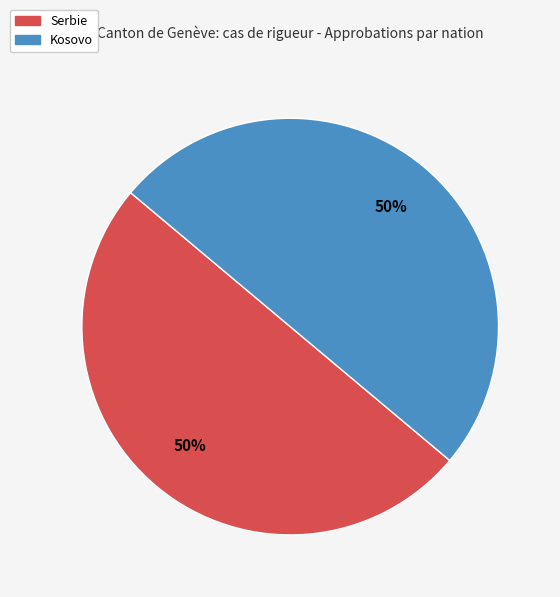

Combined, do Kosovo and Serbie account for over 50%?

Yes